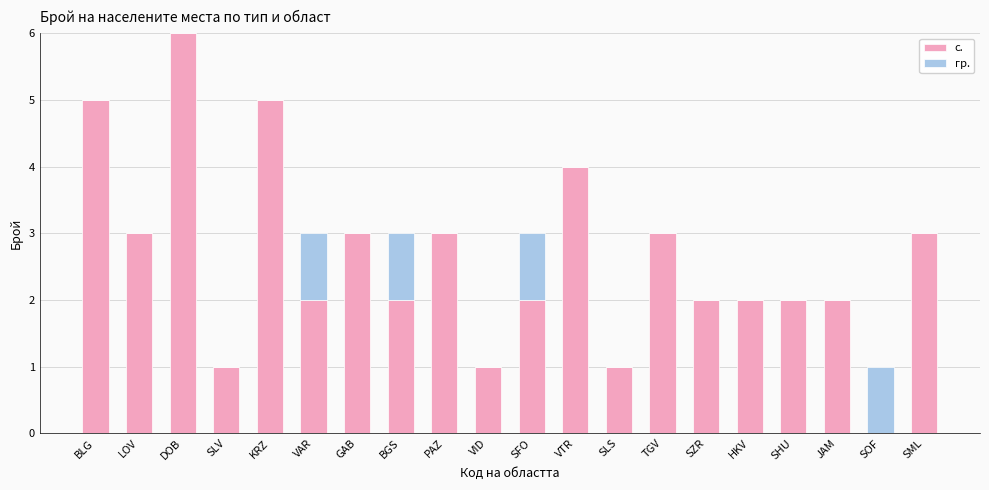

Is it true that с. equals 5 at GAB?

False